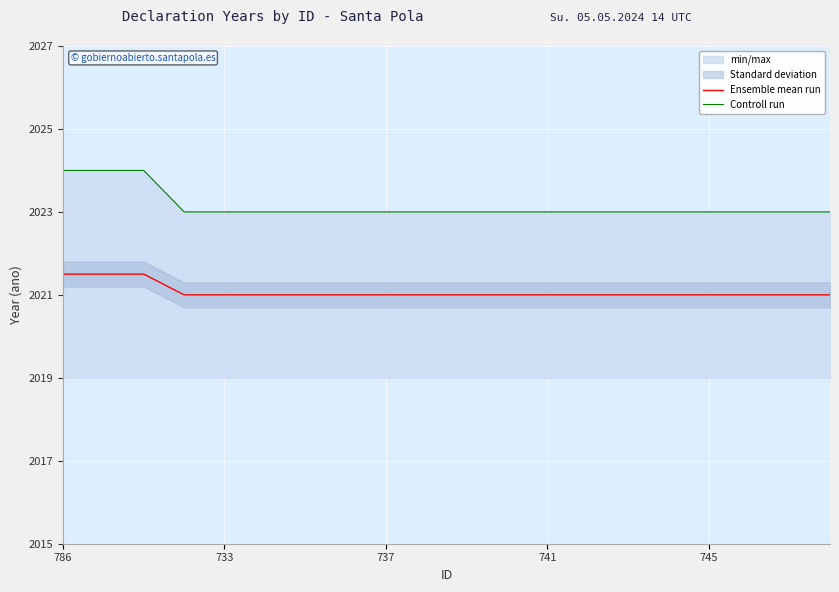

What is the maximum value for Ensemble mean run?

2021.5